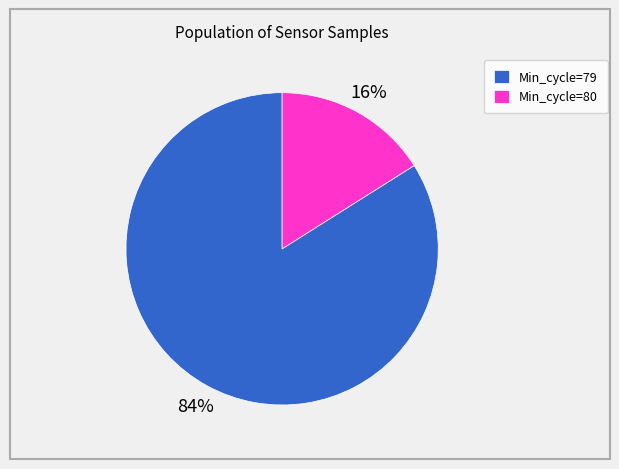

Do Min_cycle=79 and Min_cycle=80 together represent more than half of the pie?

Yes